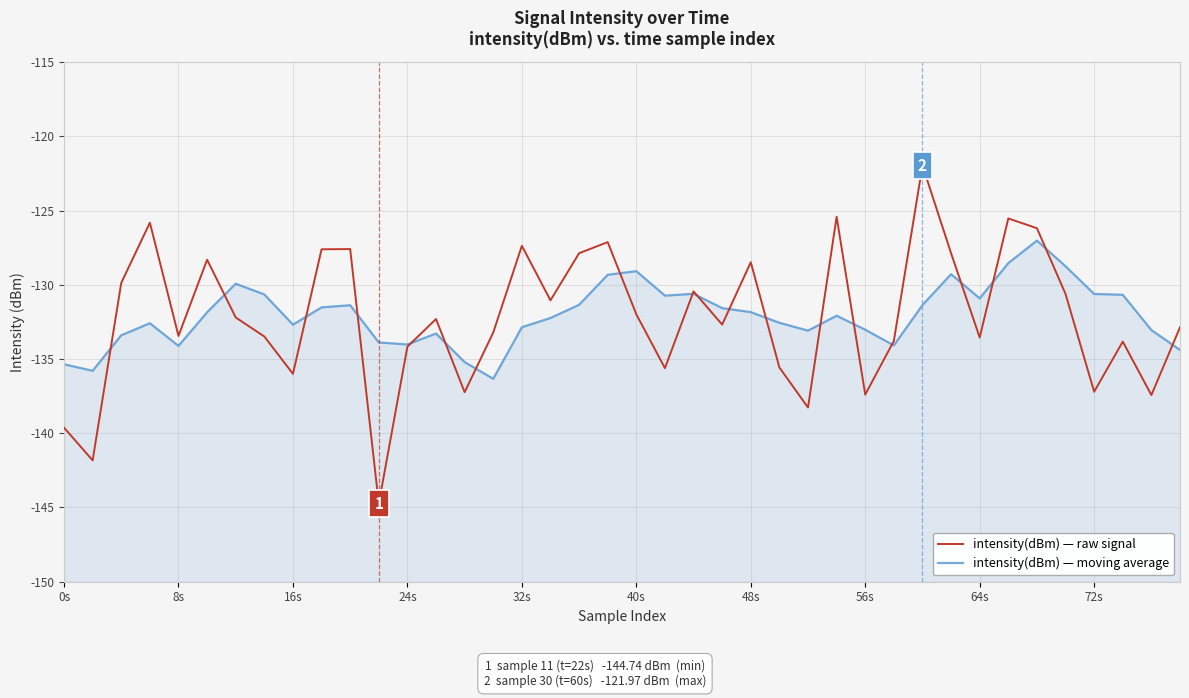

What is the minimum value shown in the chart?

-144.7